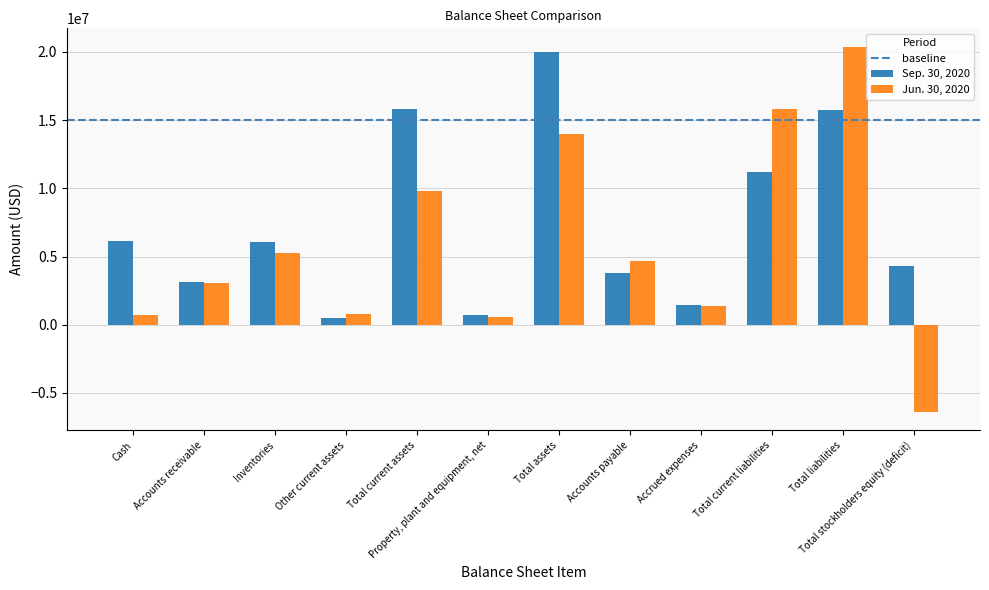

The Jun. 30, 2020 series shows -6420000 at Total stockholders equity (deficit). True or false?

True